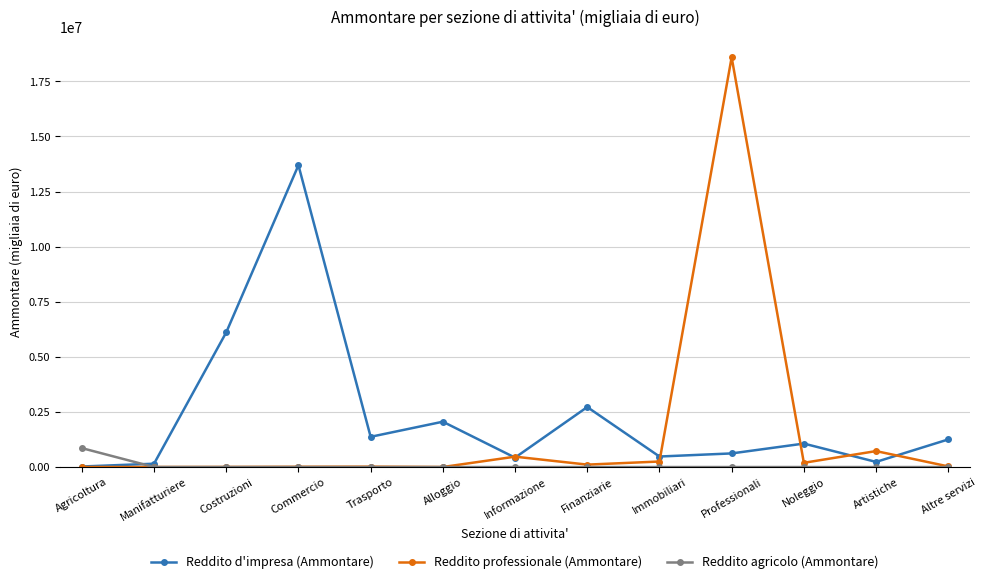

List the series in order of their overall mean, highest first.

Reddito d'impresa (Ammontare), Reddito professionale (Ammontare), Reddito agricolo (Ammontare)